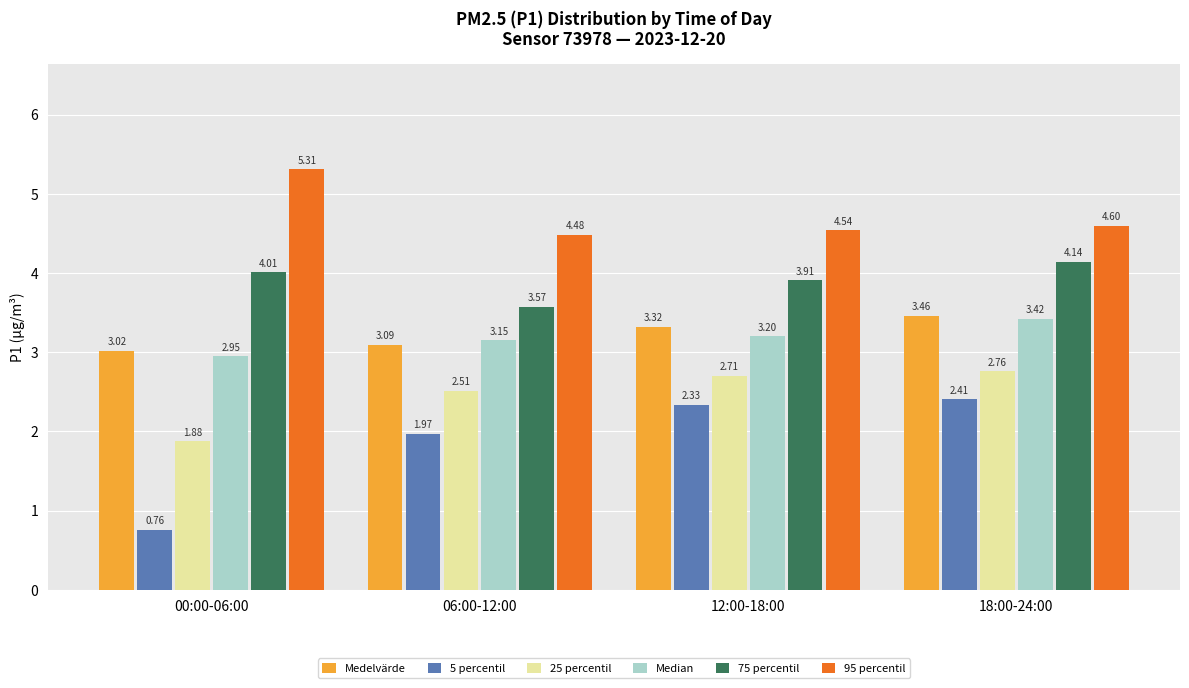

At which category is the sum across all series the highest?

18:00-24:00